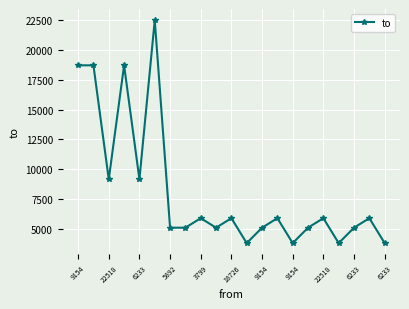

Reading left to right, transcribe all the data shown in this chart.

18726	18726	9154	18726	9154	22518	5094	5094	5892	5094	5892	3799	5094	5892	3799	5094	5892	3799	5094	5892	3799